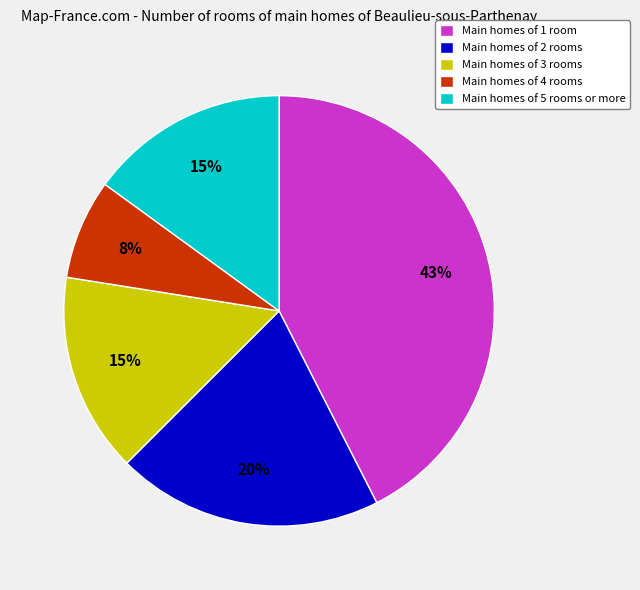

Is it true that Main homes of 5 rooms or more is 28% of the pie?

False